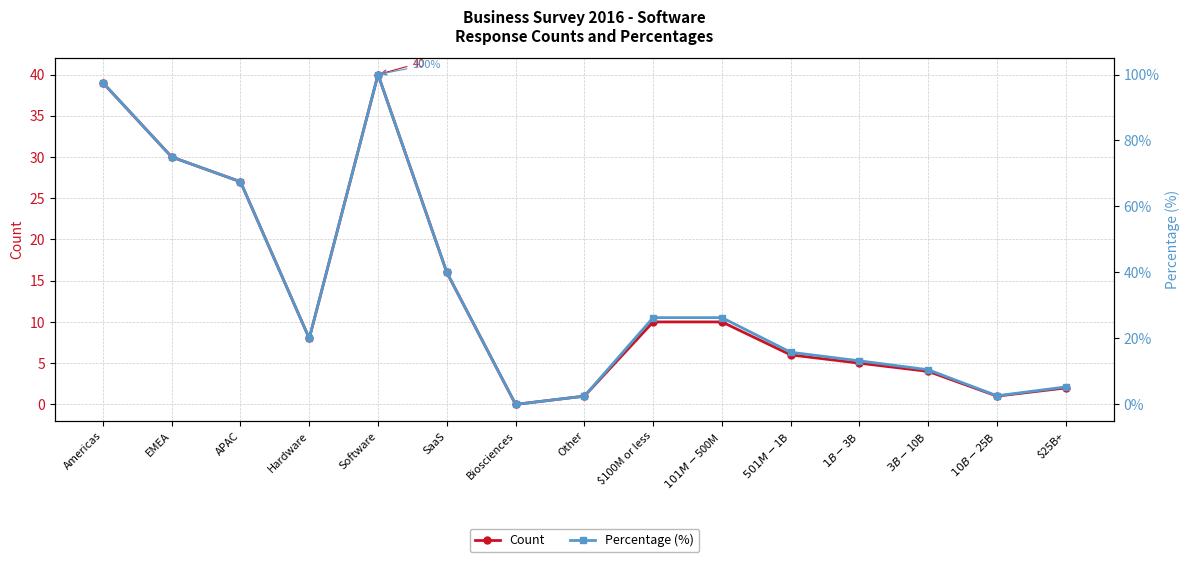

How many positive values does the Percentage (%) series have?

14